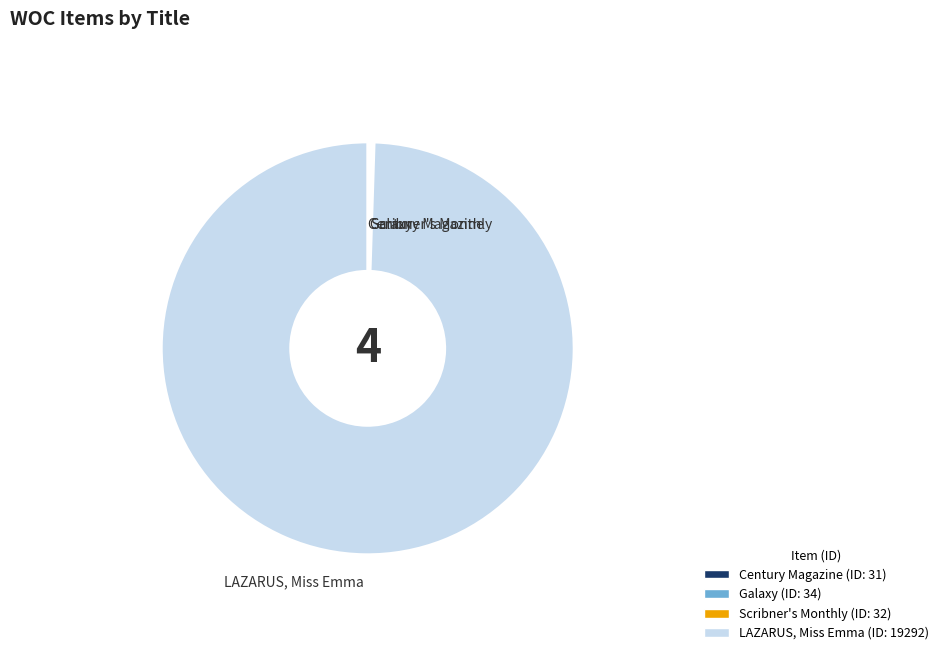

Does any single category account for the majority?

Yes